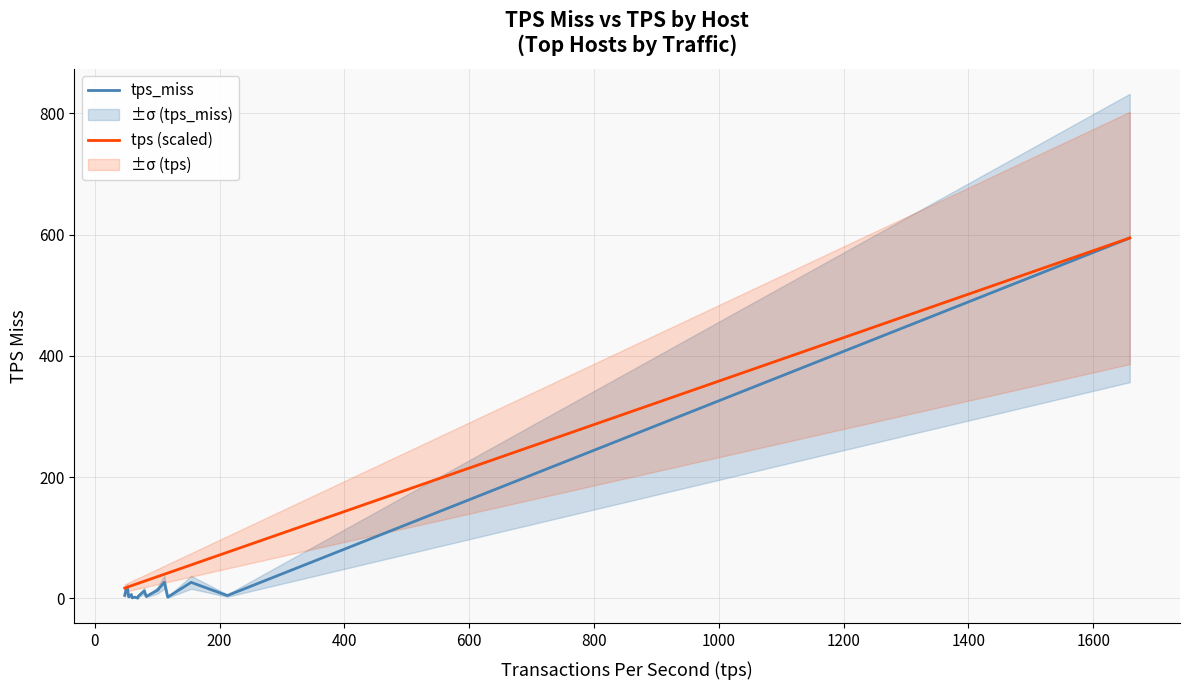

What is the maximum value for tps_miss?

594.6